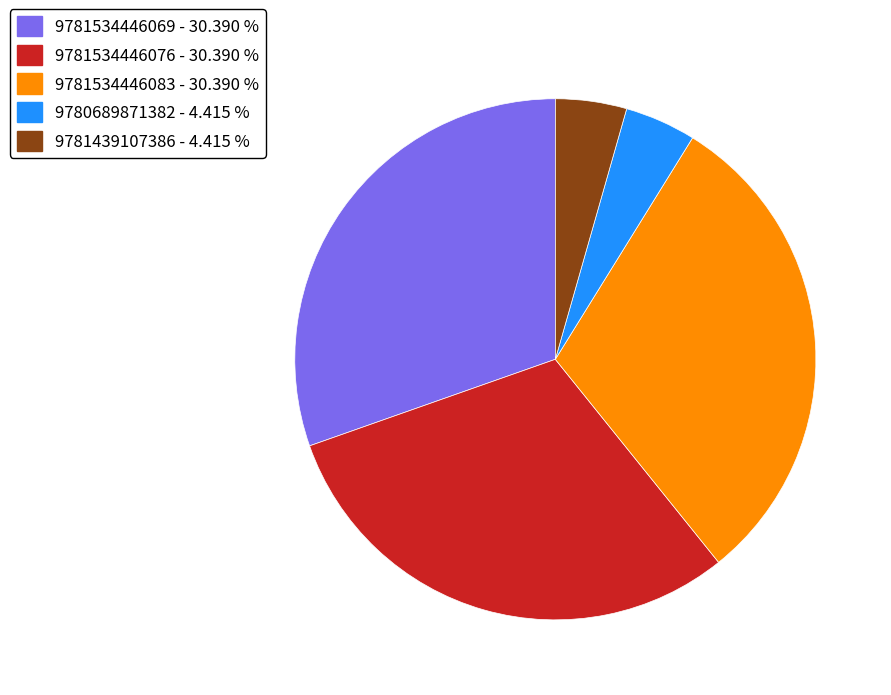

Approximately how many times larger is the value at 9781534446069 - 30.390 % compared to 9780689871382 - 4.415 %?

6.9